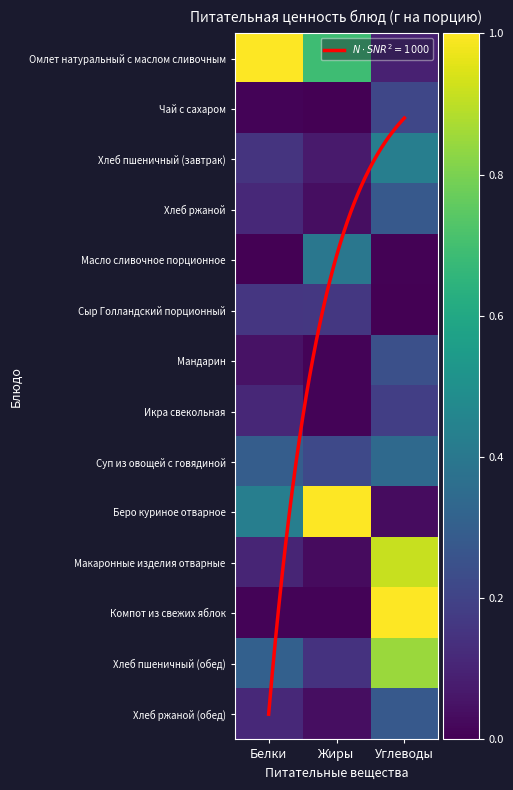

What is the total value across all series at Жиры?

2.8